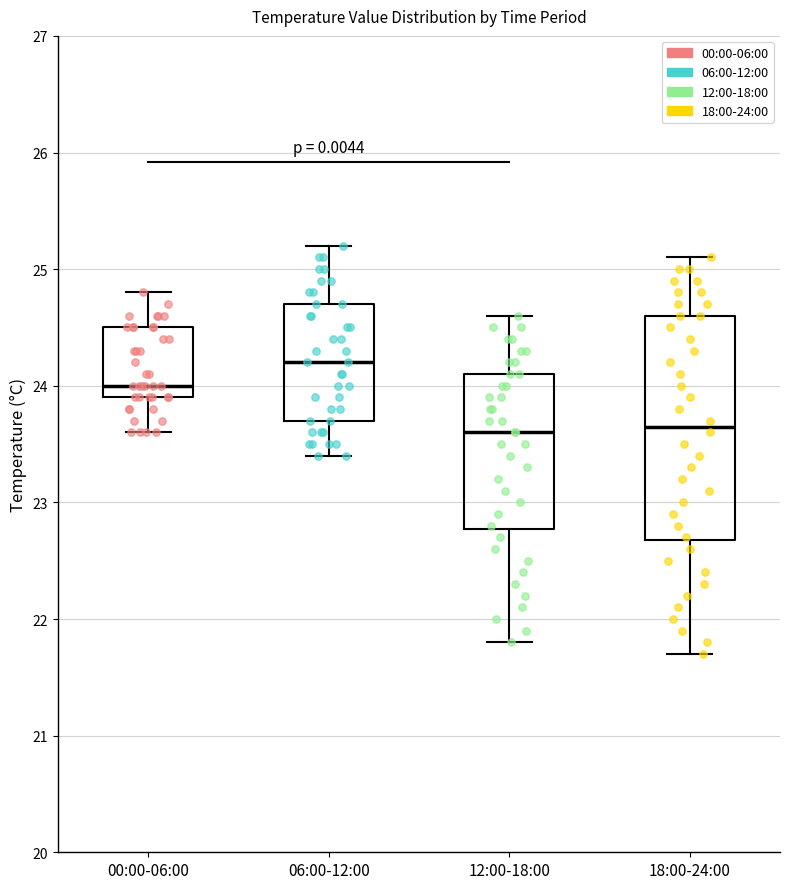

Comparing the boxes themselves (not the whiskers), which one is the tallest?

18:00-24:00